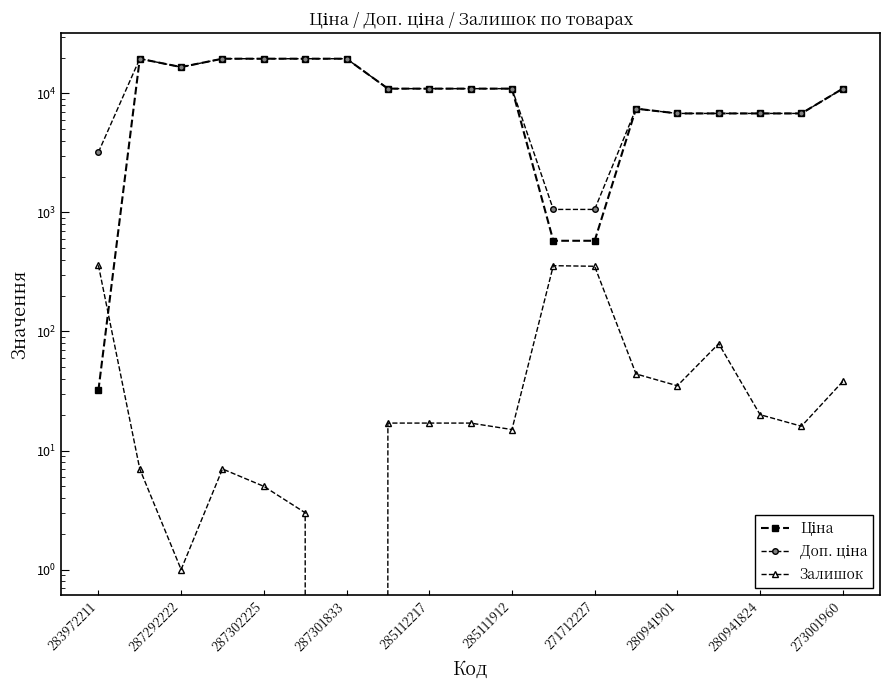

How many lines are shown in the chart?

3